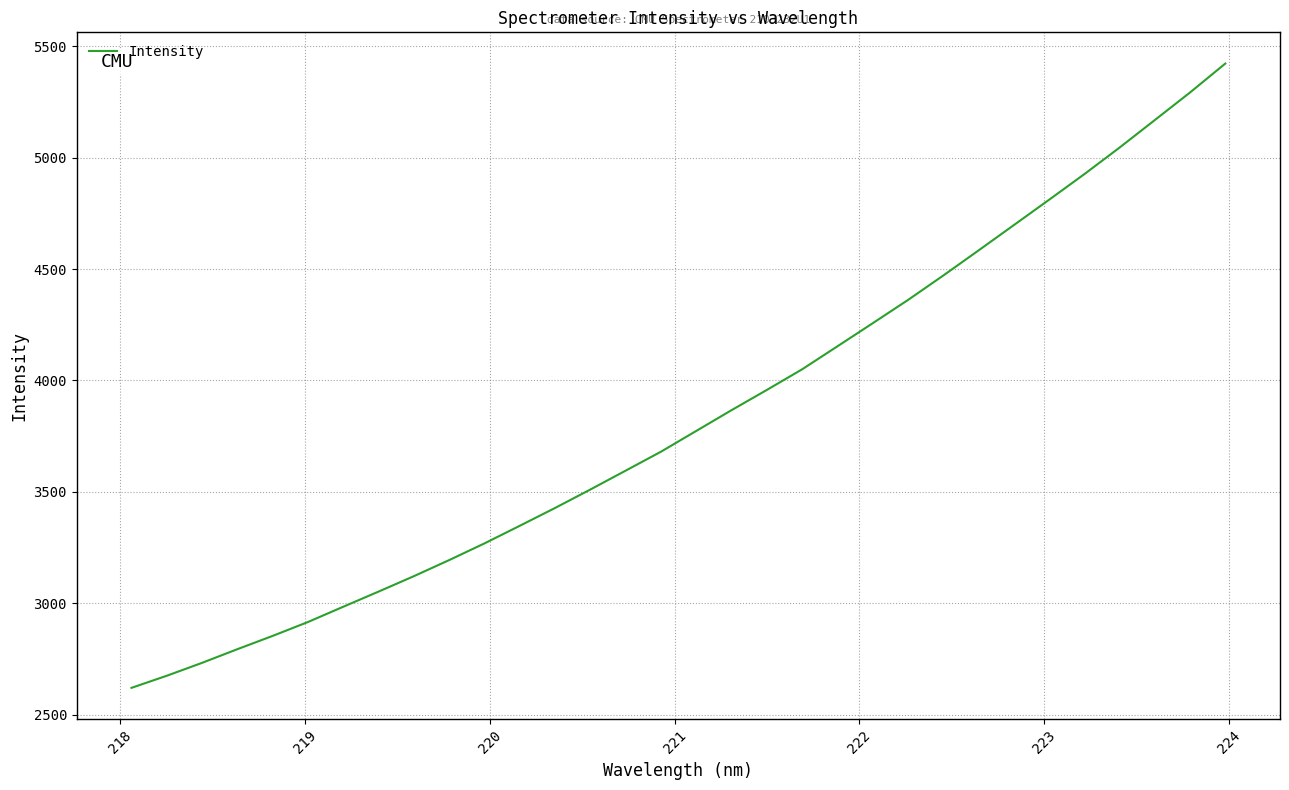

What is the difference between the maximum and minimum values?

2802.7